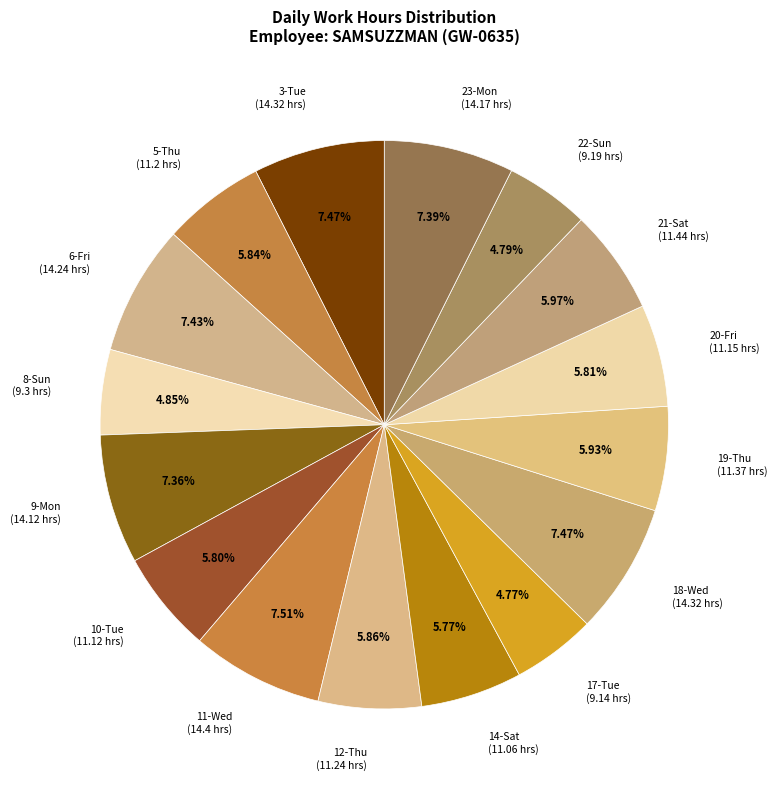

Is it true that 21-Sat is 6% of the pie?

True